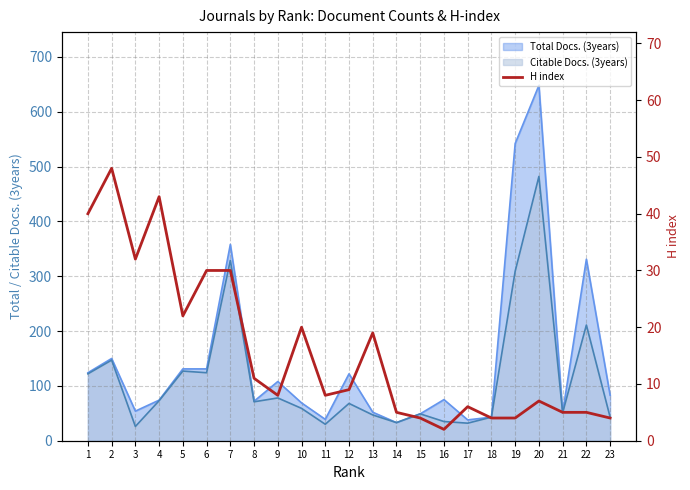

Does the chart have visible grid lines?

Yes